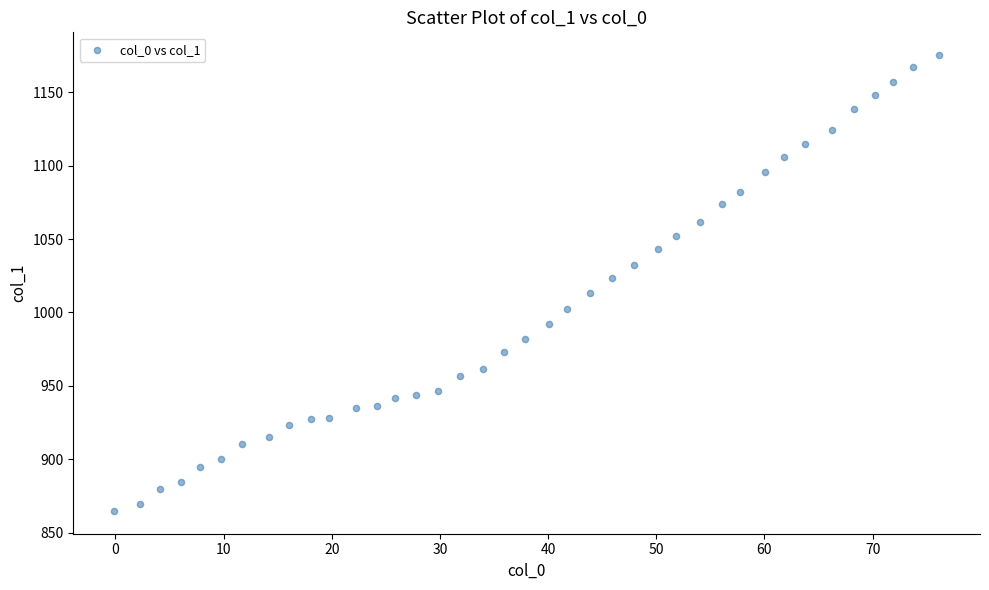

What is the range of Y values (max minus min)?

310.5